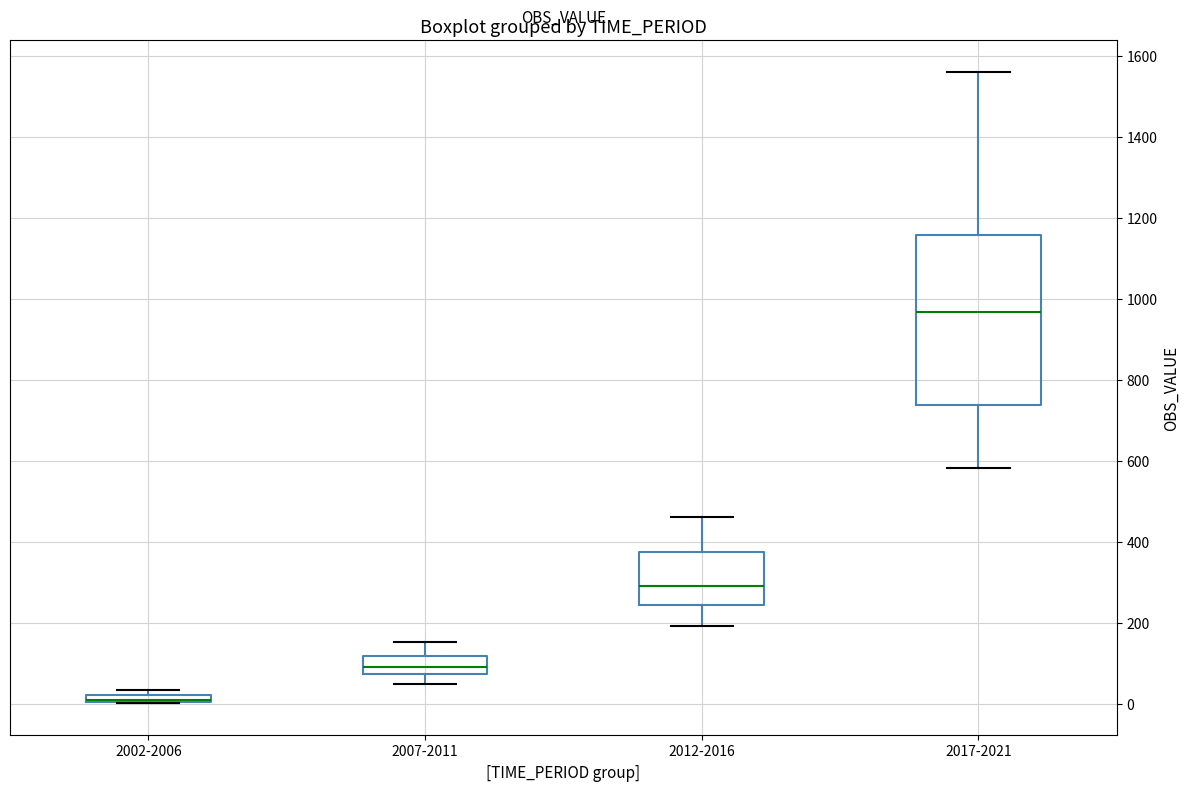

Where is the lower edge of the box for 2012-2016 on the y-axis? The values are not printed on the chart, so give them approximately, as read against the axis.

240